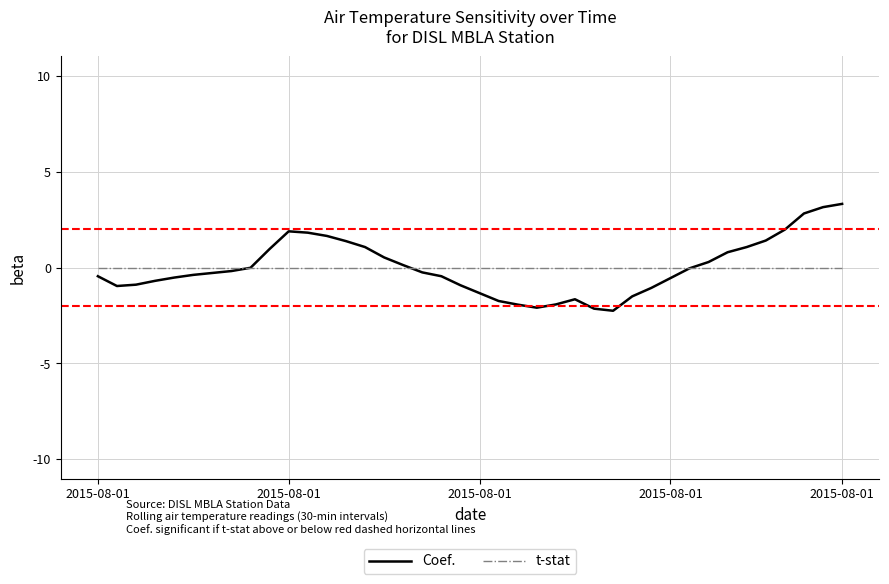

List the series in order of their peak value, highest first.

Coef., t-stat